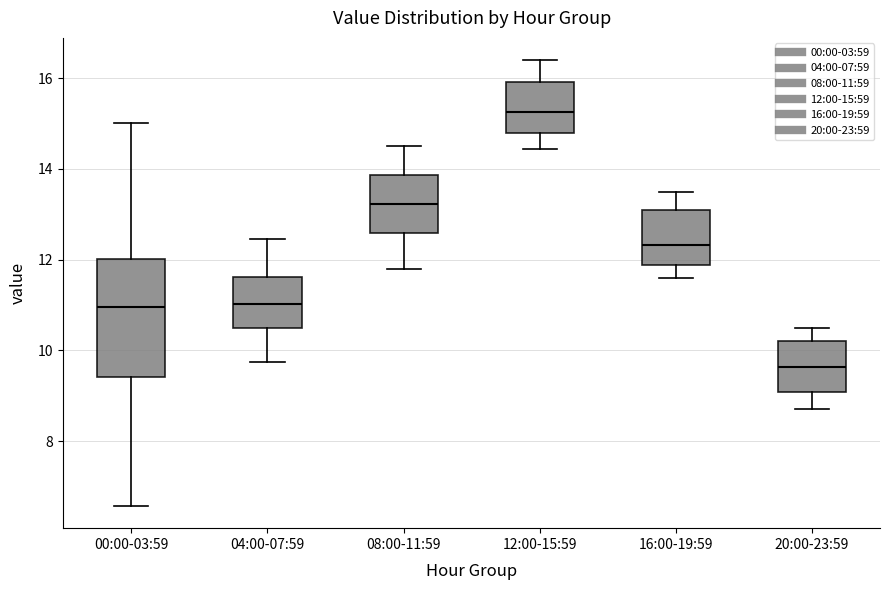

Reading left to right, read every box against the y-axis: the position of its median line, the range the box covers, and the ends of its whiskers. The values are not printed on the chart, so give them approximately, as read against the axis.

00:00-03:59: median 11.0, box 9.4 to 12.0, whiskers 6.6 to 15.0
04:00-07:59: median 11.0, box 10.4 to 11.6, whiskers 9.8 to 12.4
08:00-11:59: median 13.2, box 12.6 to 13.8, whiskers 11.8 to 14.6
12:00-15:59: median 15.2, box 14.8 to 16.0, whiskers 14.4 to 16.4
16:00-19:59: median 12.4, box 11.8 to 13.2, whiskers 11.6 to 13.6
20:00-23:59: median 9.6, box 9.0 to 10.2, whiskers 8.8 to 10.6